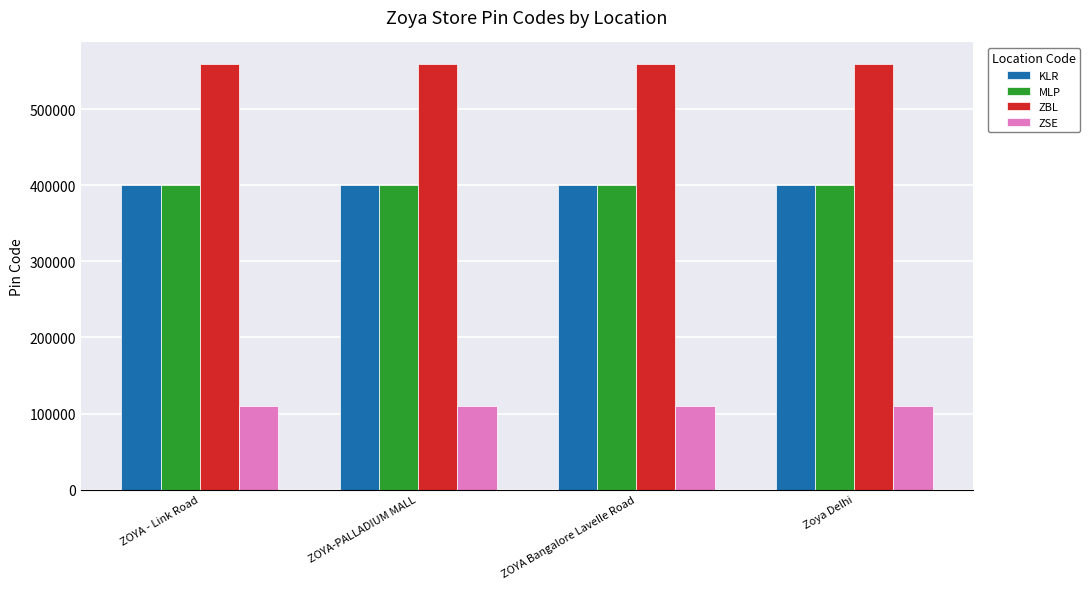

Read the ZBL value at ZOYA-PALLADIUM MALL.

560001